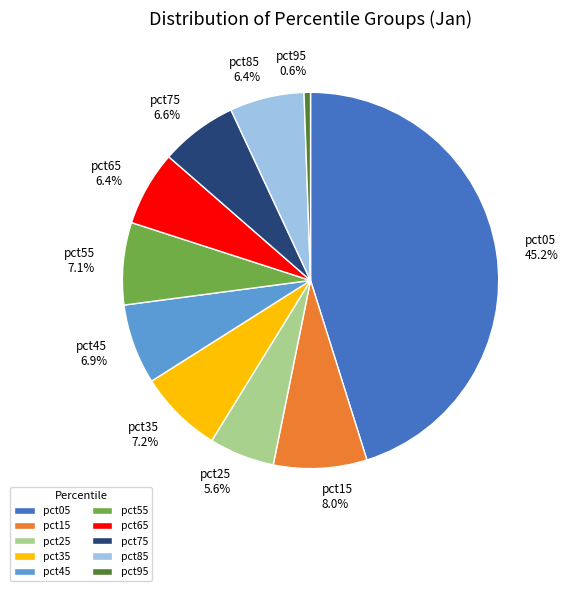

To the nearest percent, what percentage of the pie is pct15?

8%